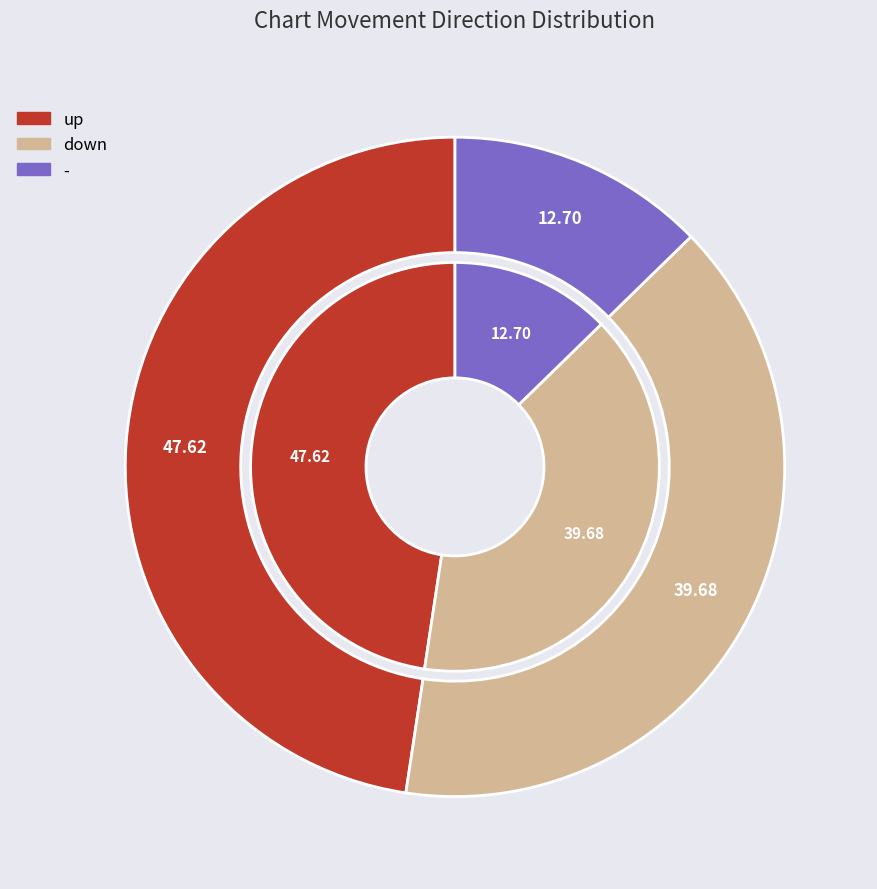

Which category has the smallest portion of the pie?

-